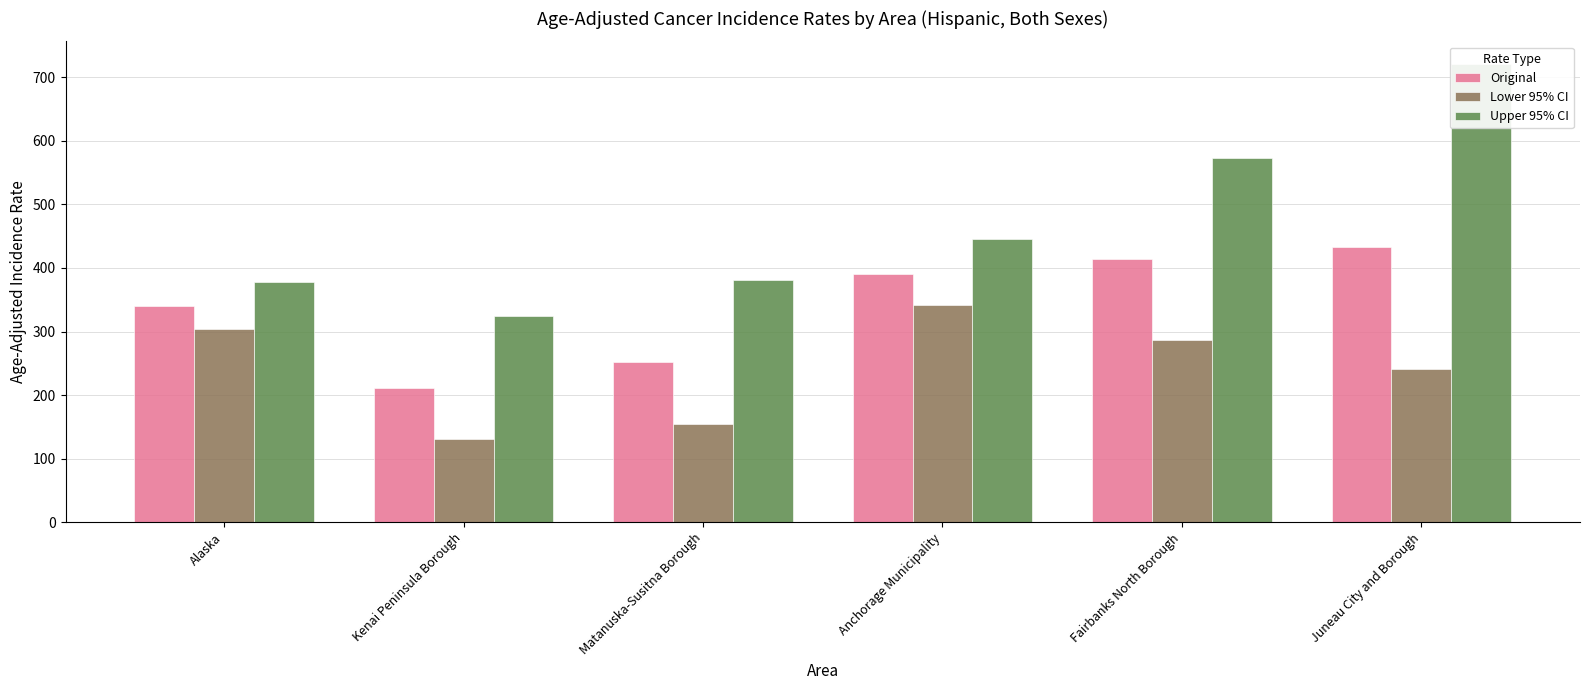

True or false: Original has a value of 391.1 at Anchorage Municipality.

True